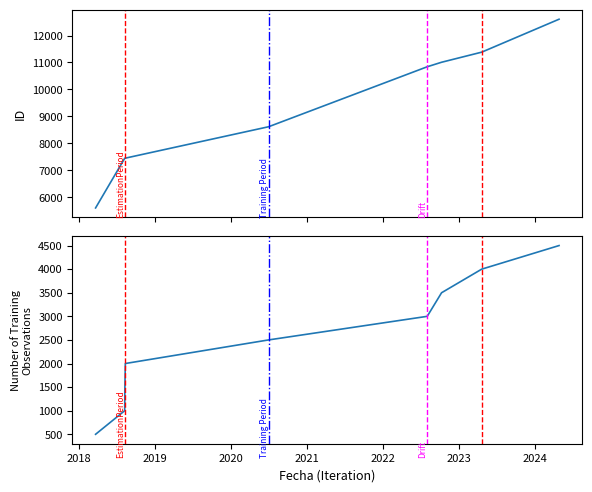

What is the approximate value of Number of Training Observations at 2021?

2500